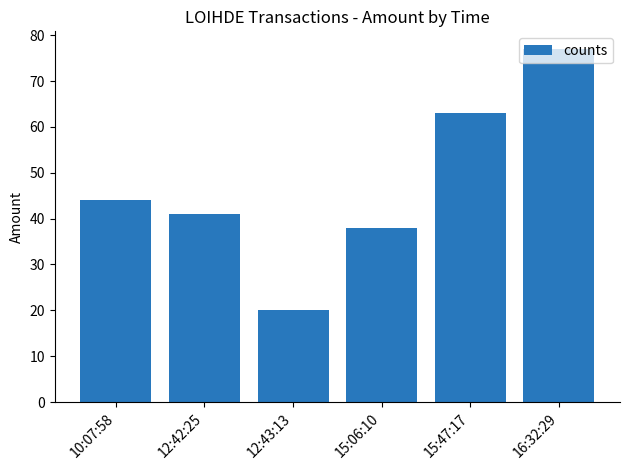

What is the difference between the maximum and minimum values?

57